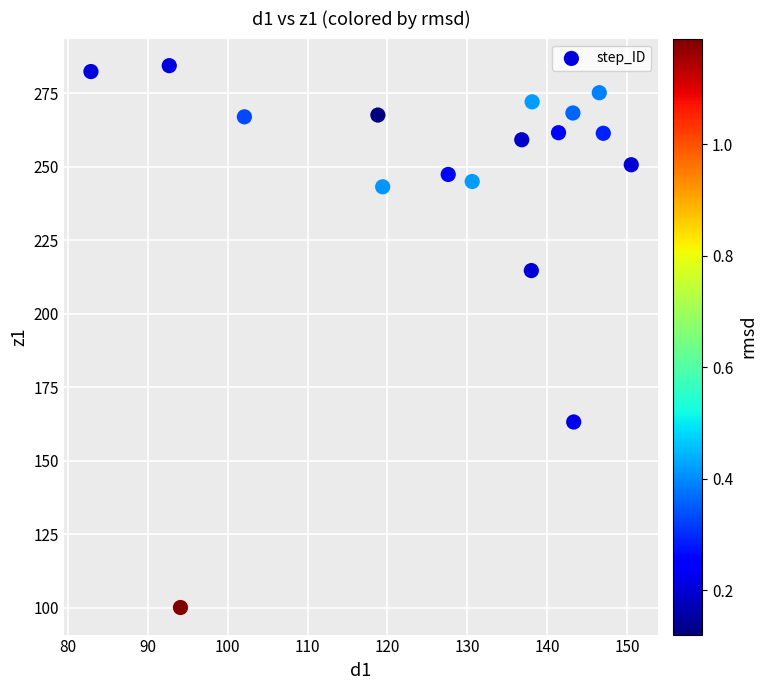

What Y value in the scatter plot is closest to 192?

214.7